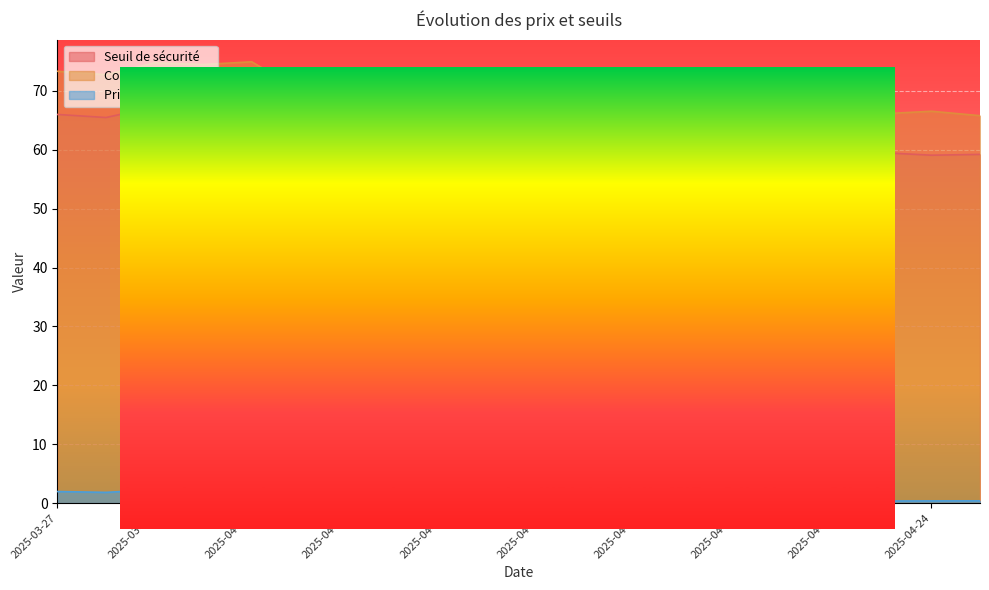

What is the lowest value of the Seuil de sécurité series?

56.5